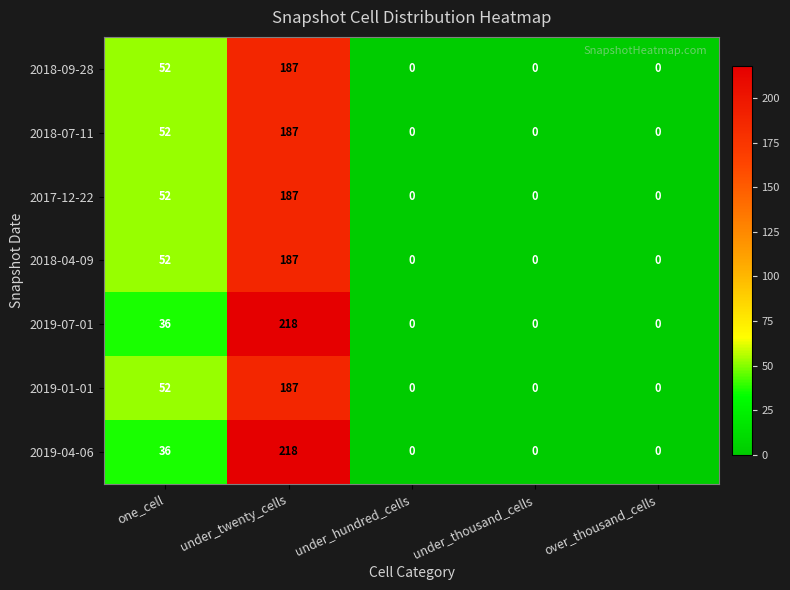

What is the difference between the maximum and minimum values in the 2018-07-11 series?

187